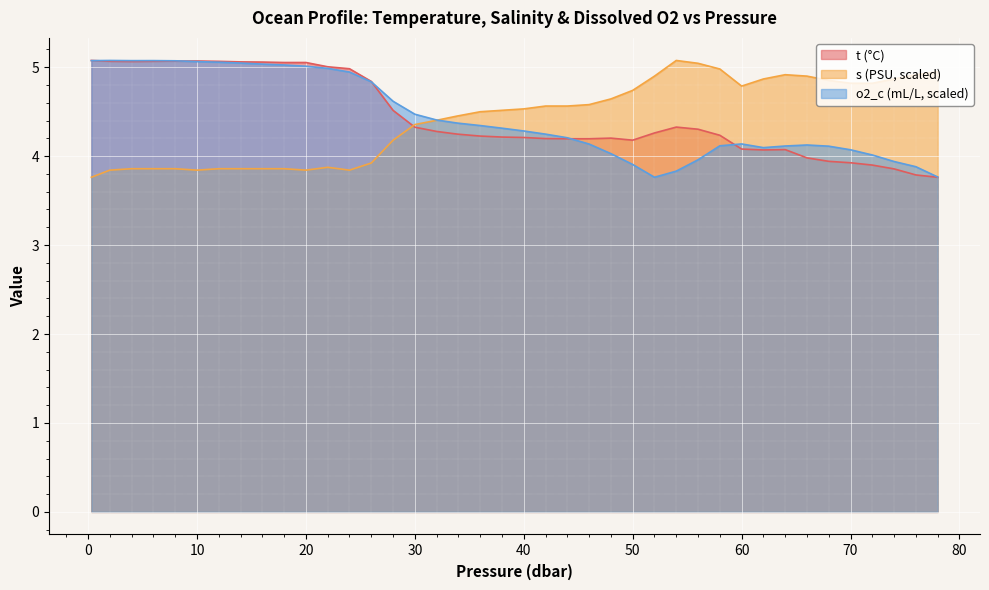

What is the difference between the highest and lowest values at 4.0?

1.2